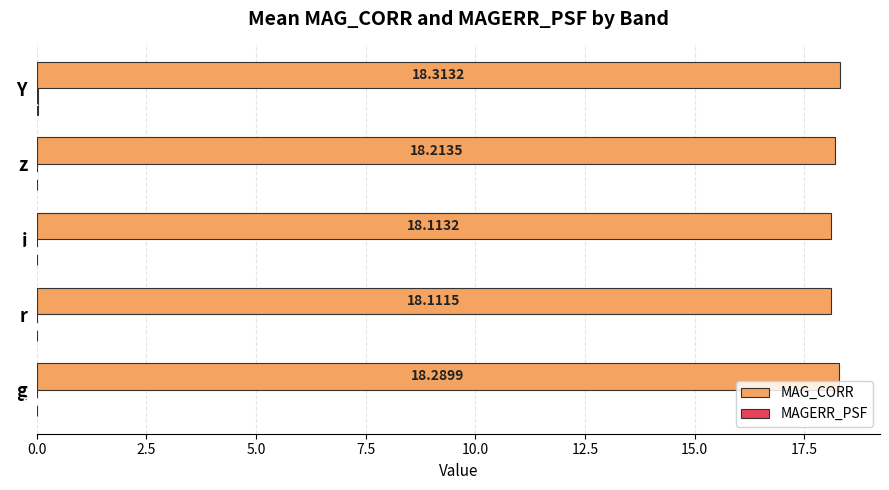

Which label corresponds to the largest value in the chart?

Y